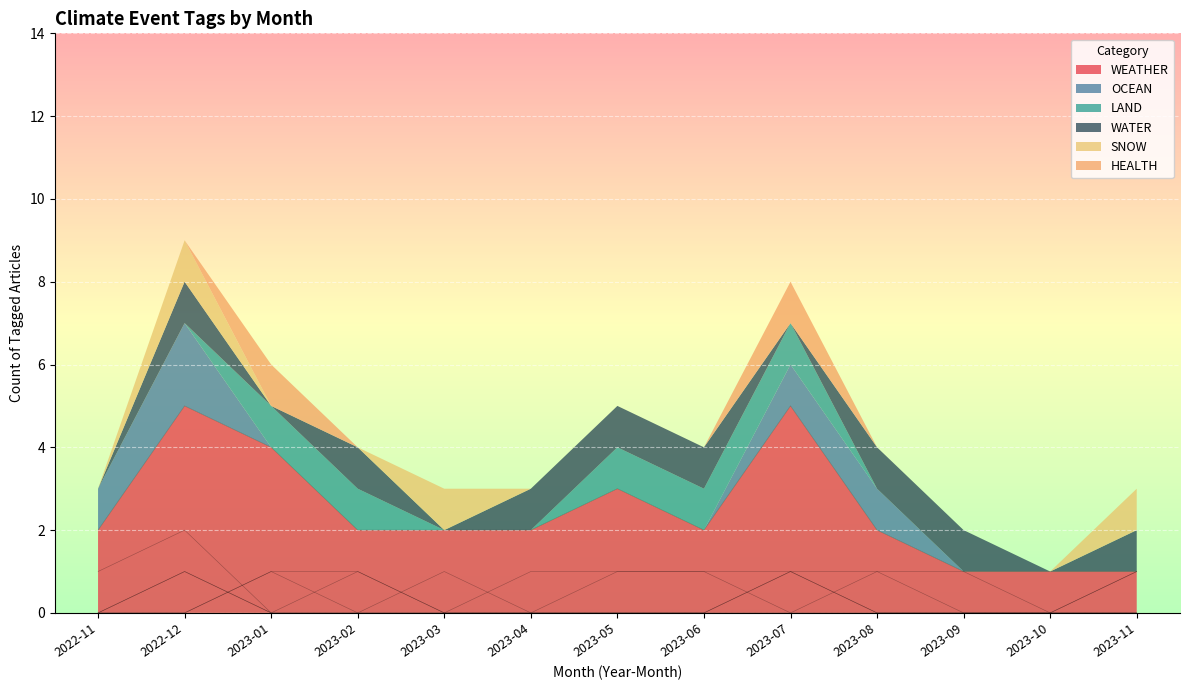

Between 2023-04 and 2023-09, which series saw the biggest shift?

WEATHER